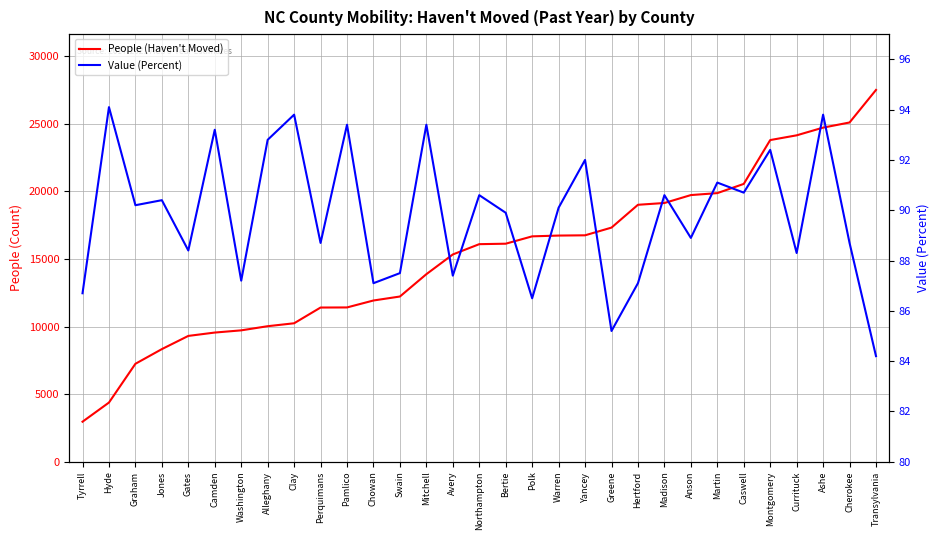

How many values in the People (Haven't Moved) series exceed 16098?

15